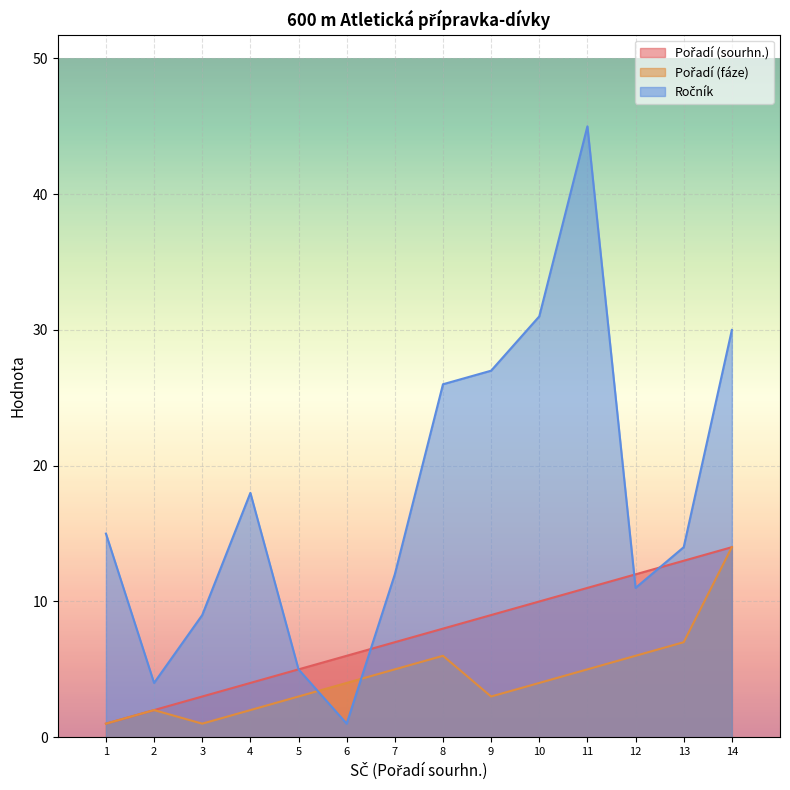

The Pořadí (sourhn.) series shows 13 at 13. True or false?

True